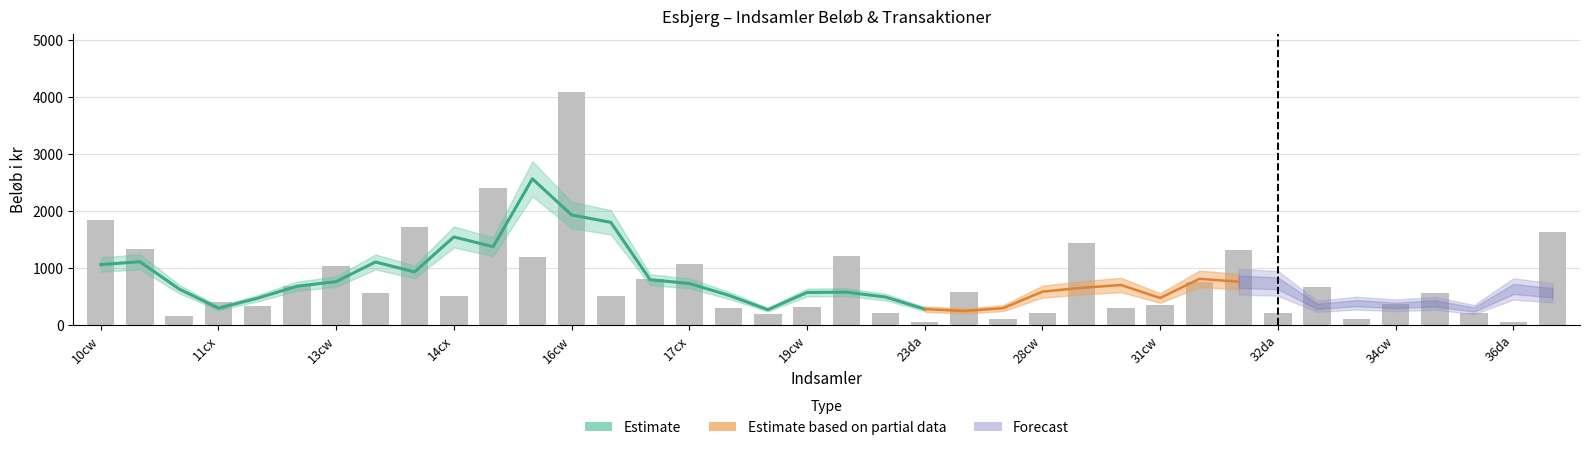

What is the difference between the second highest and minimum values in the Antal transaktioner series?

28